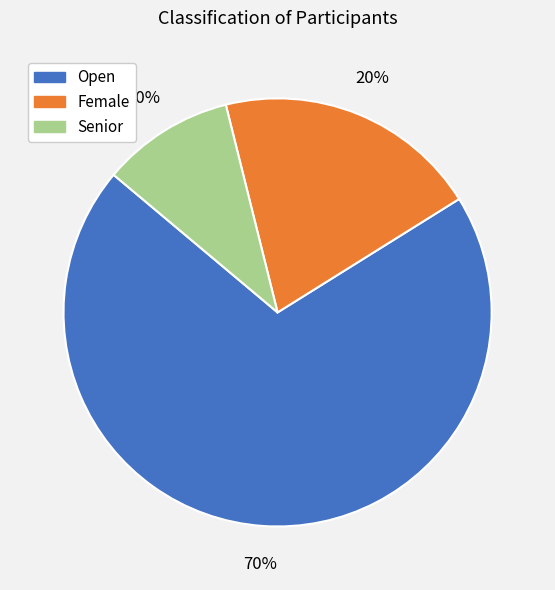

Is the sum of Senior and Female greater than half?

No